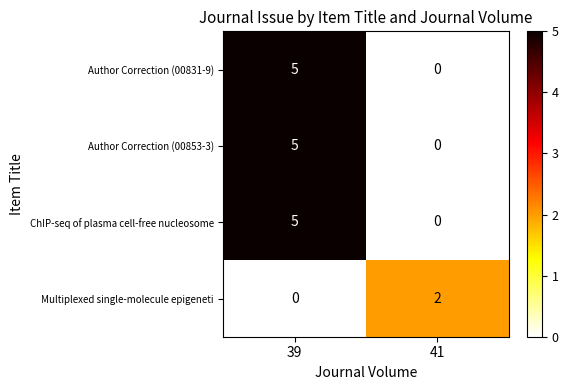

What is the spread (max minus min) of values at 41?

2